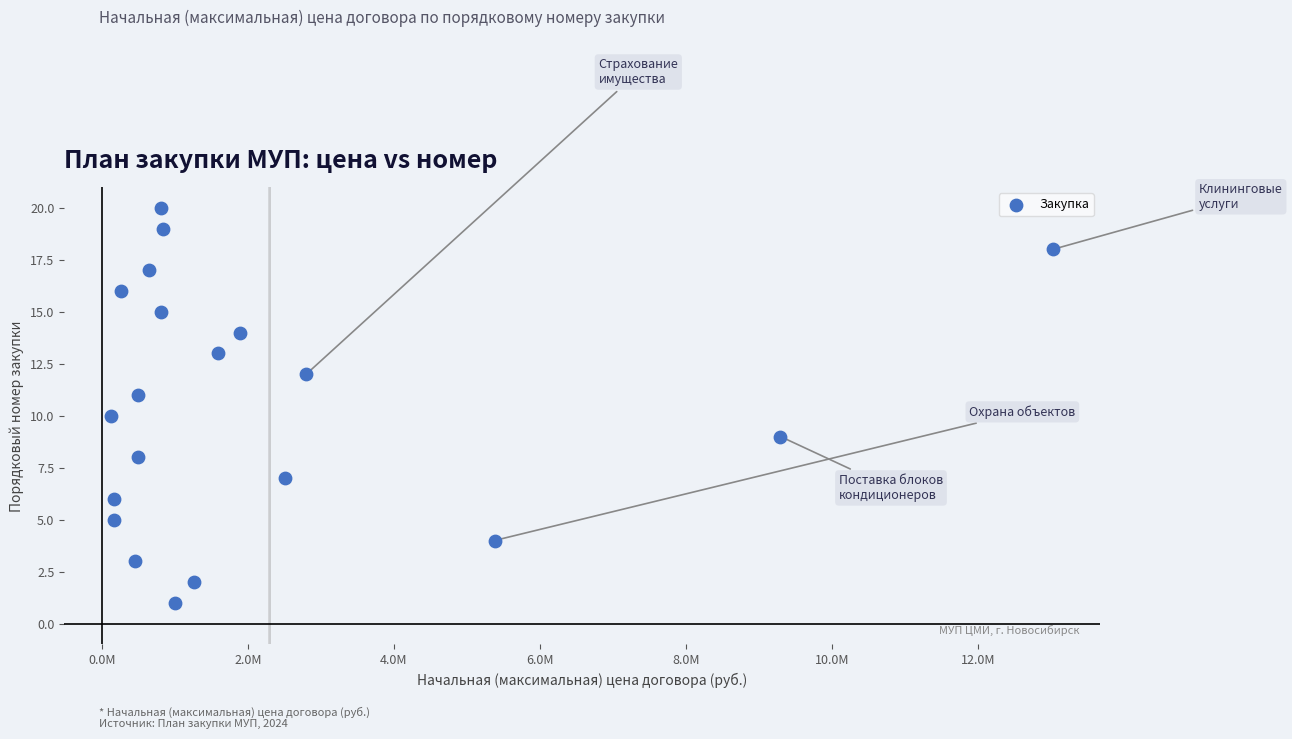

What is the range of Y values (max minus min)?

19